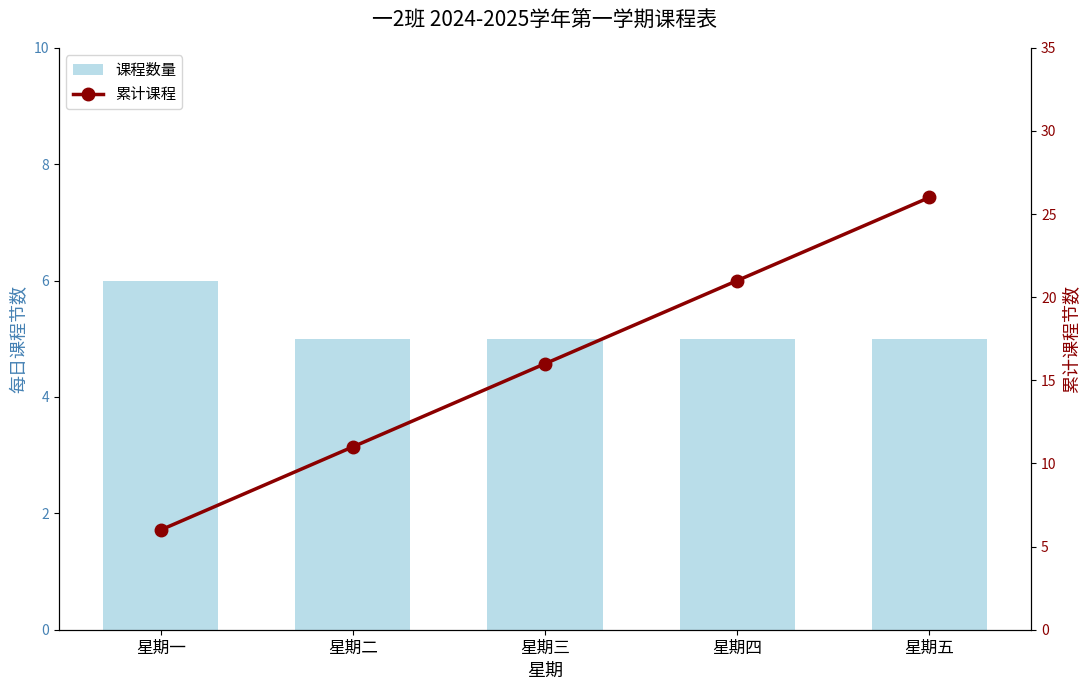

Count the number of data series in this chart.

2